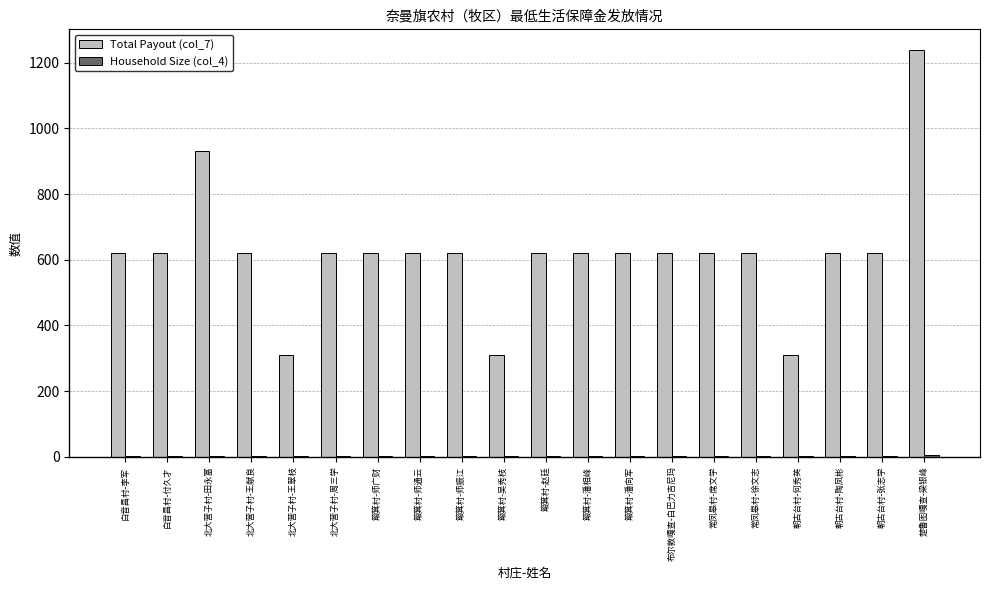

Is it true that Total Payout (col_7) equals 850 at 常凤皋村-席文学?

False